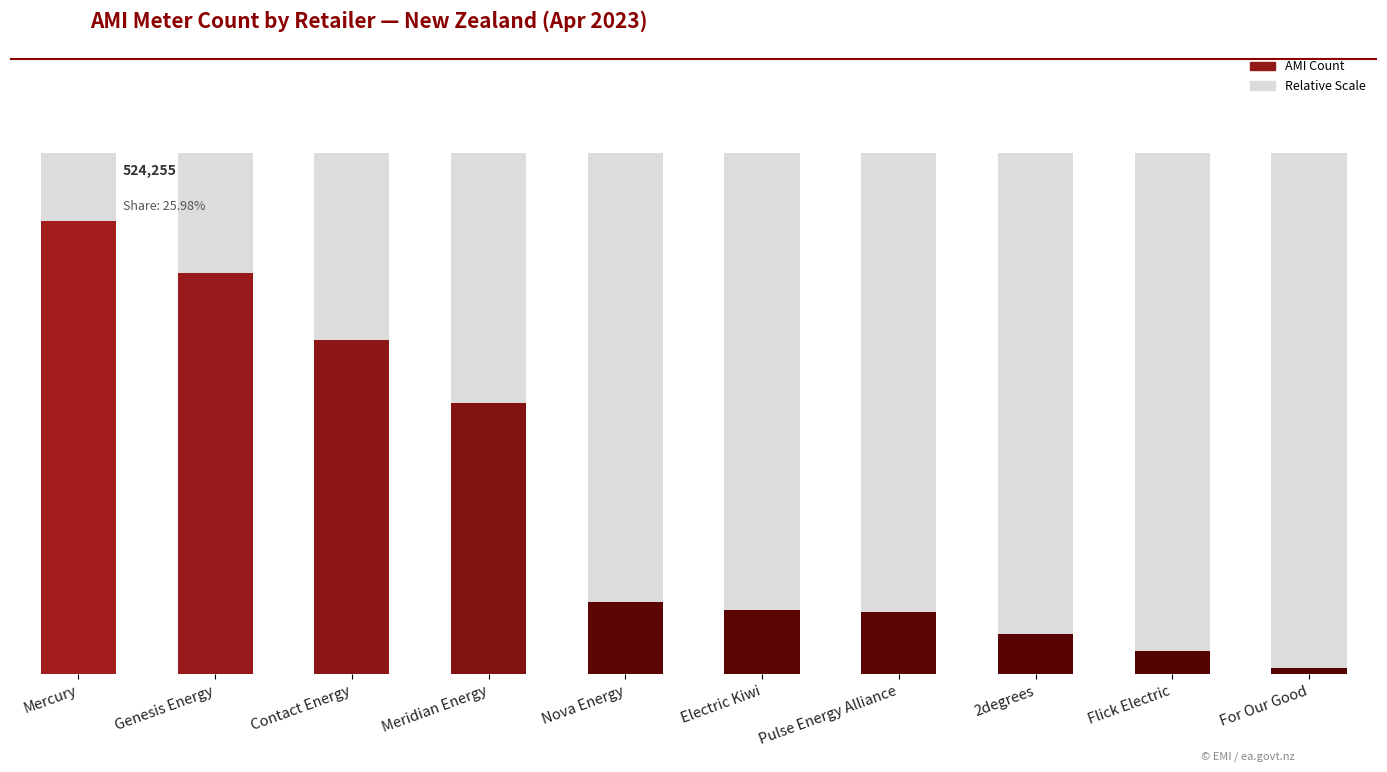

What is the label of the 9th bar from the left?

Flick Electric